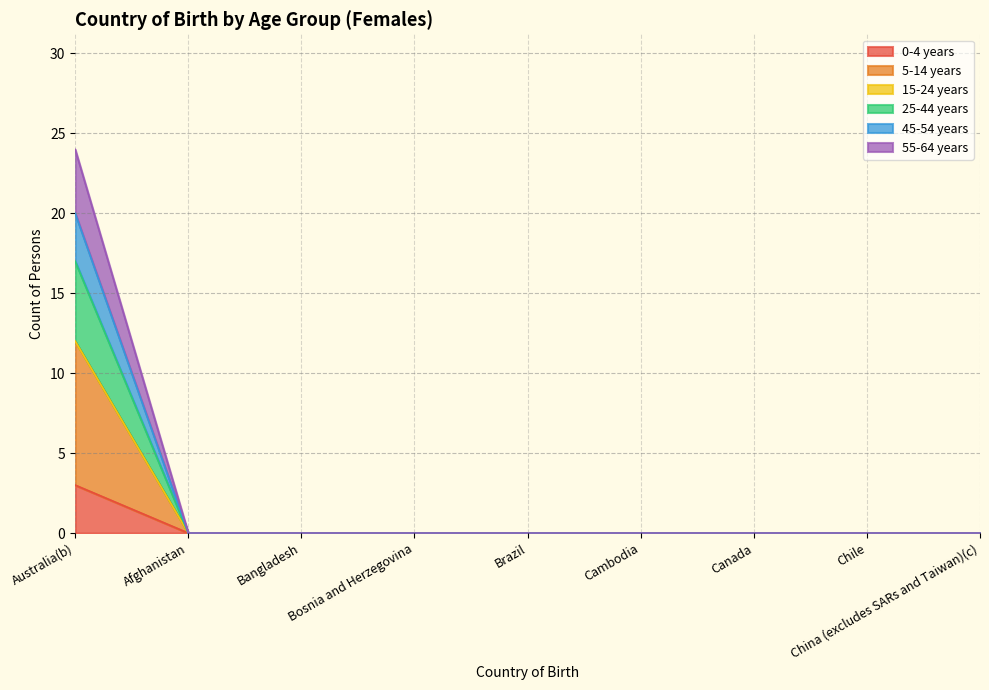

Between Bosnia and Herzegovina and Chile, which series saw the biggest shift?

0-4 years